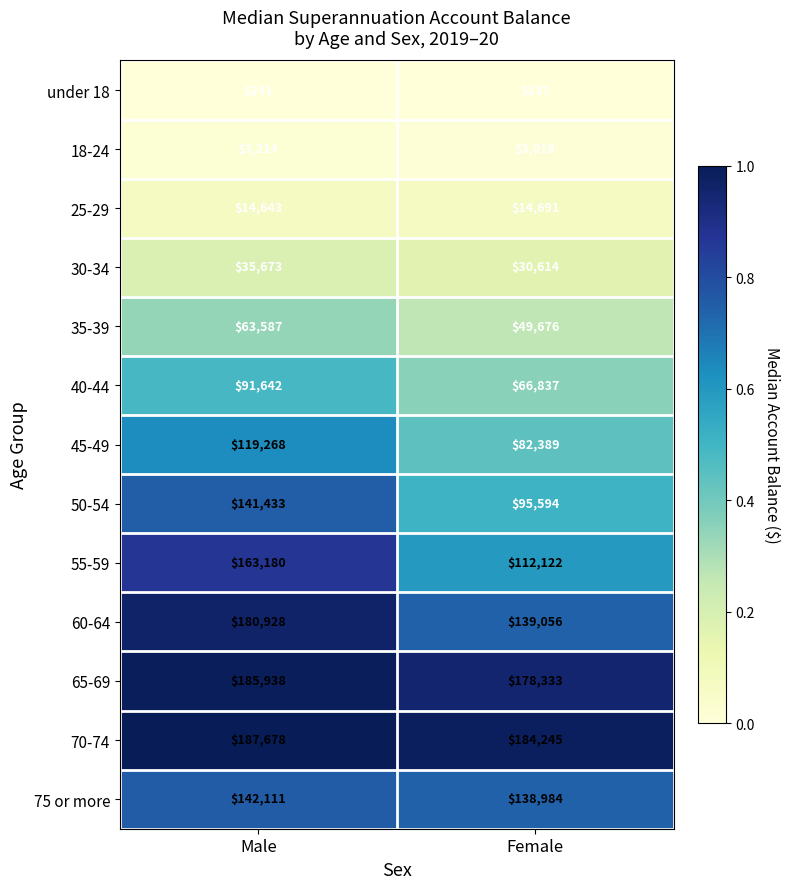

Which series changed the most between Male and Female?

55-59